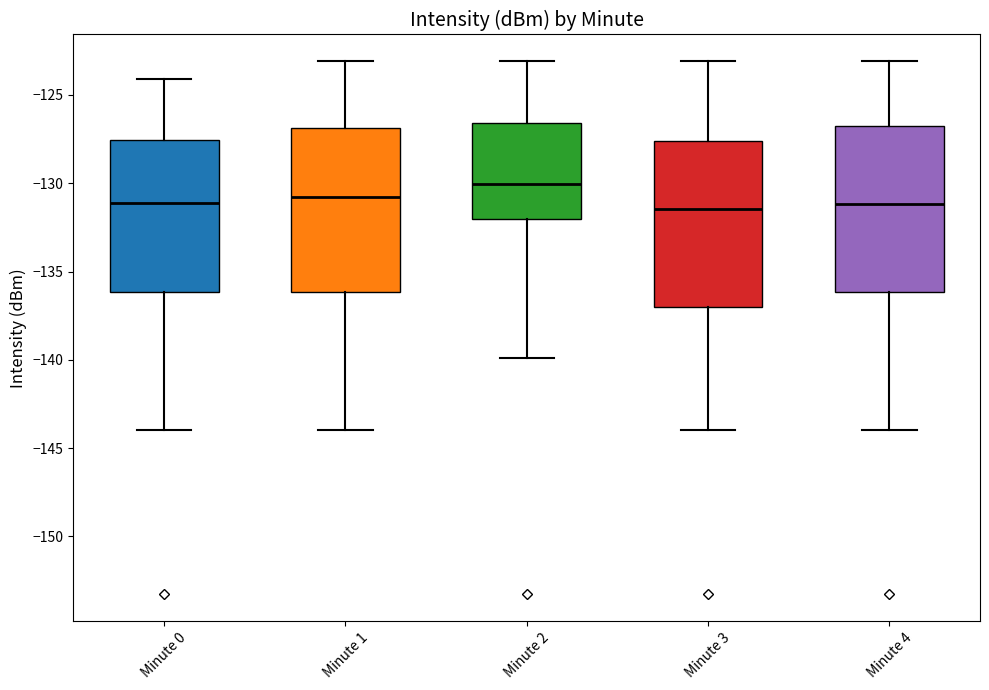

Reading left to right, transcribe this box plot: for each box, give where its median line is, the range the box spans, and where its two whiskers end, as read against the y-axis. The values are not printed on the chart, so give them approximately, as read against the axis.

Minute 0: median -131.0, box -136.0 to -127.5, whiskers -144.0 to -124.0
Minute 1: median -131.0, box -136.0 to -127.0, whiskers -144.0 to -123.0
Minute 2: median -130.0, box -132.0 to -126.5, whiskers -140.0 to -123.0
Minute 3: median -131.5, box -137.0 to -127.5, whiskers -144.0 to -123.0
Minute 4: median -131.0, box -136.0 to -127.0, whiskers -144.0 to -123.0